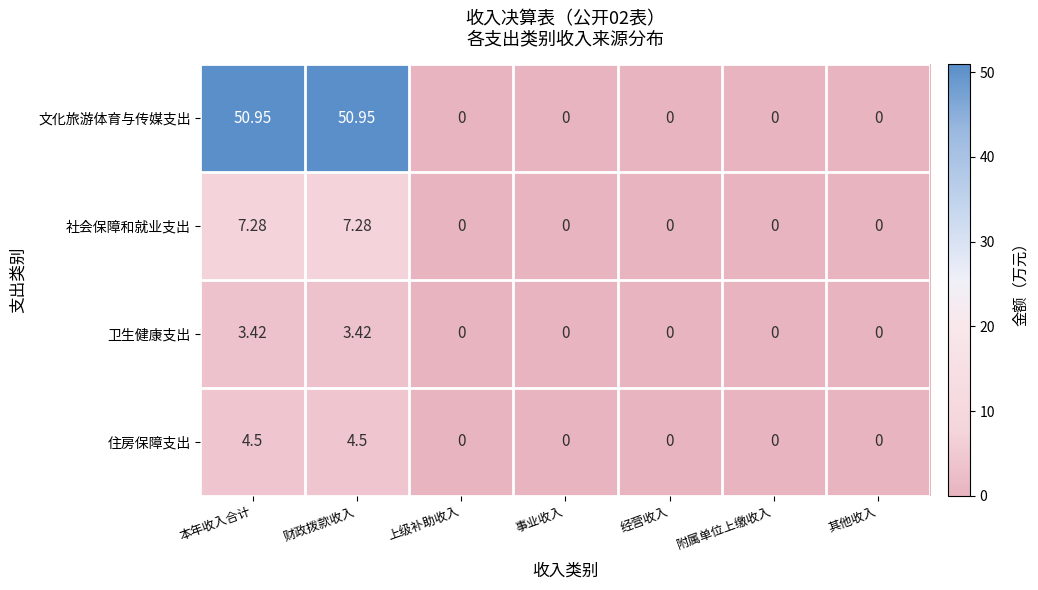

Rank the series at 财政拨款收入 from highest to lowest value.

文化旅游体育与传媒支出, 社会保障和就业支出, 住房保障支出, 卫生健康支出